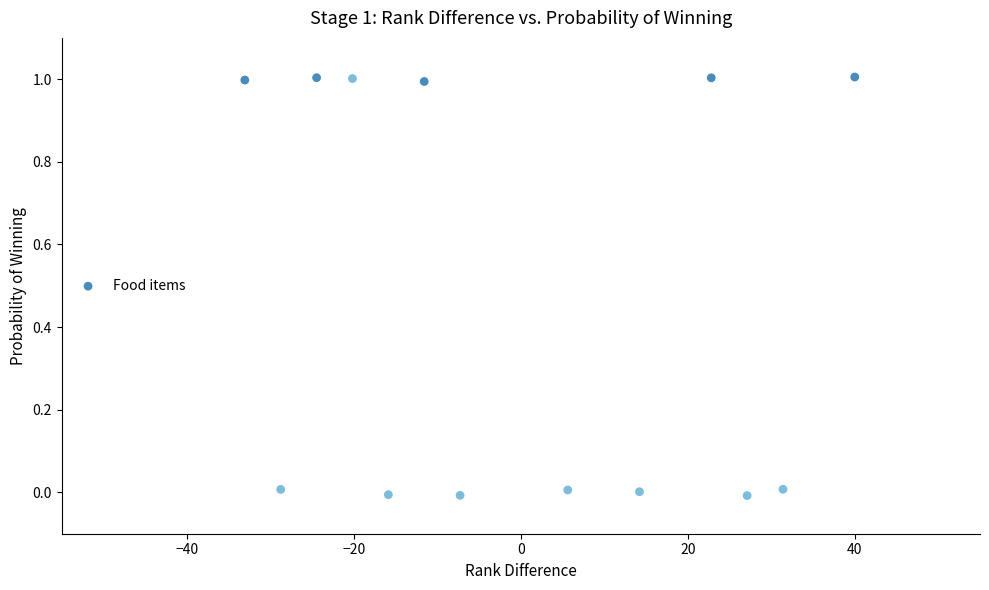

What is the range of X values (max minus min)?

73.1